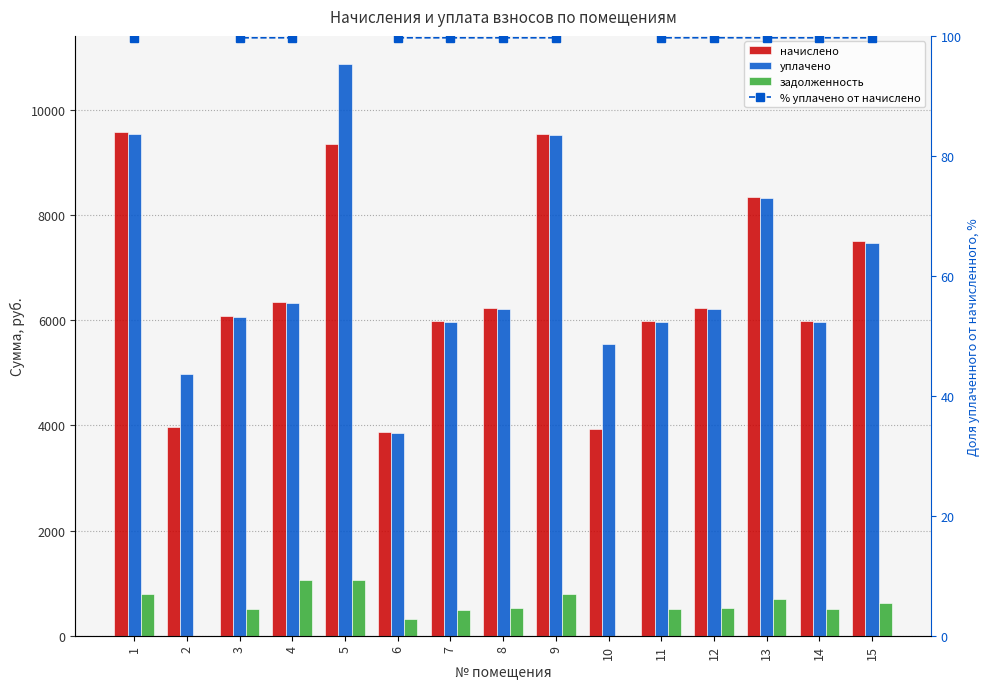

At how many categories does at least one series exceed 849?

15